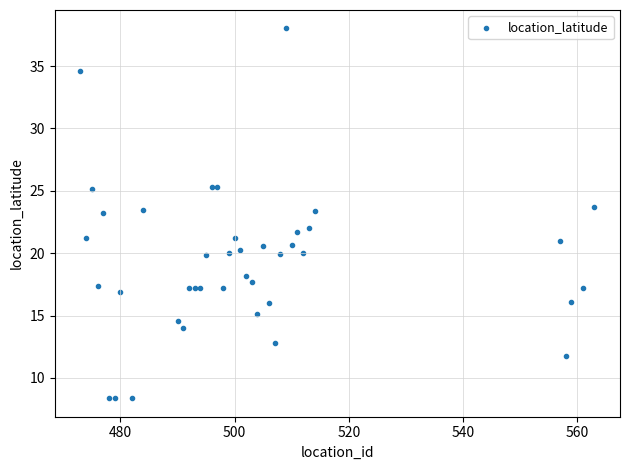

What is the range of Y values (max minus min)?

29.6